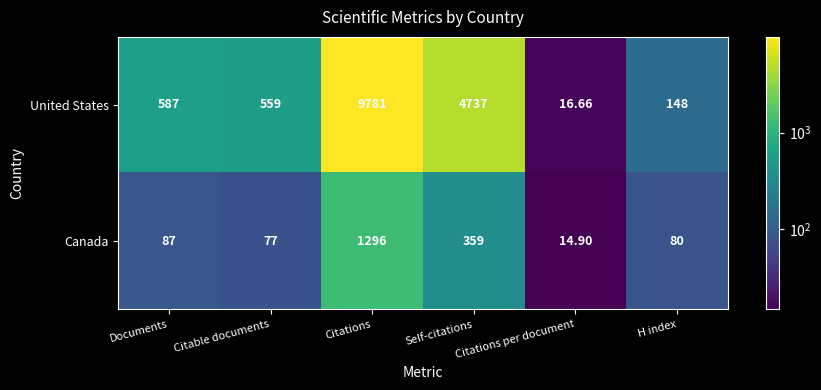

Which label corresponds to the largest value in the chart?

Citations